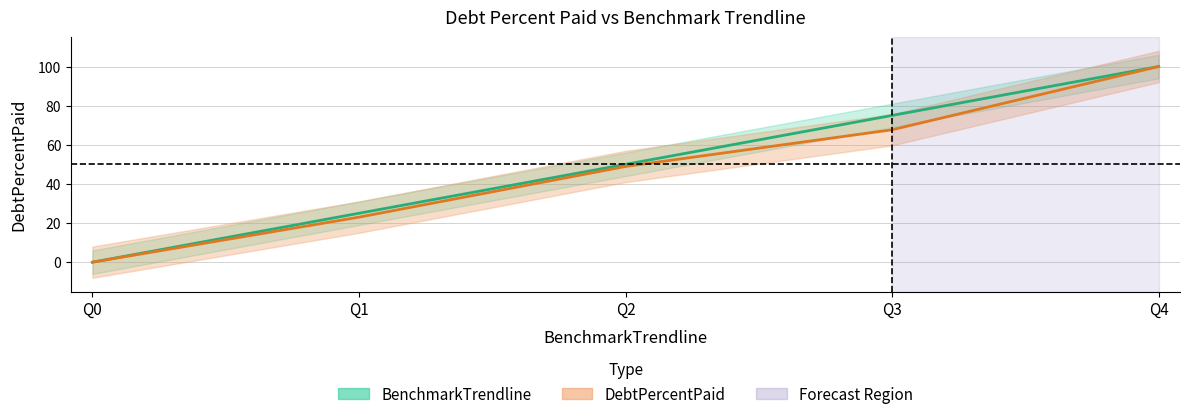

The value of BenchmarkTrendline at Q1 is 34.2. True or false?

False